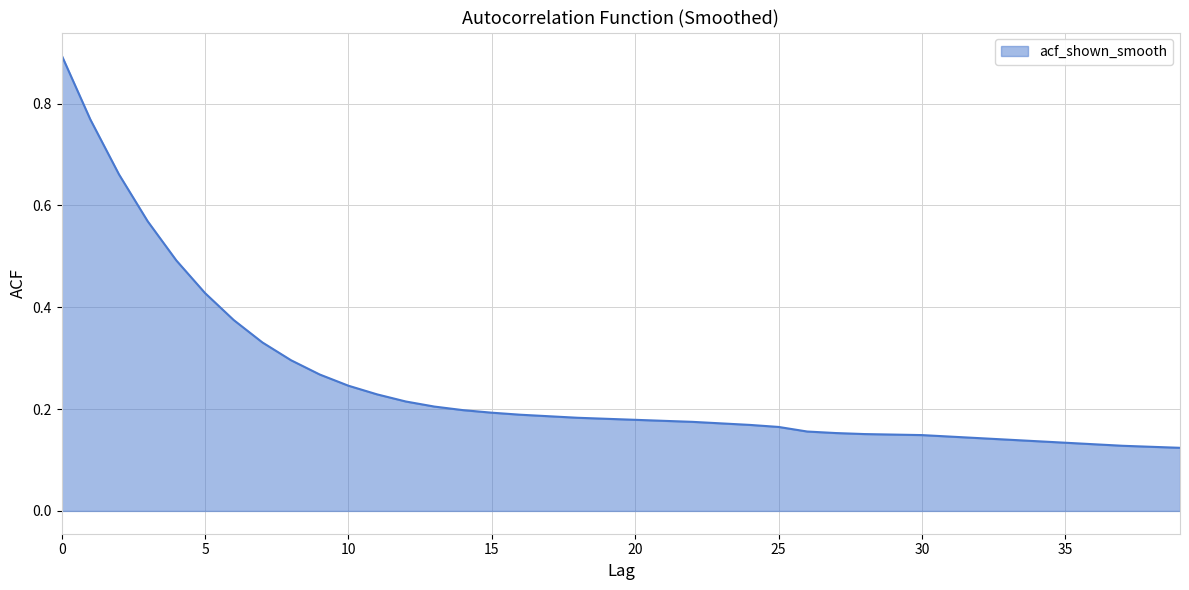

Does the chart display data point markers on the line(s)?

No